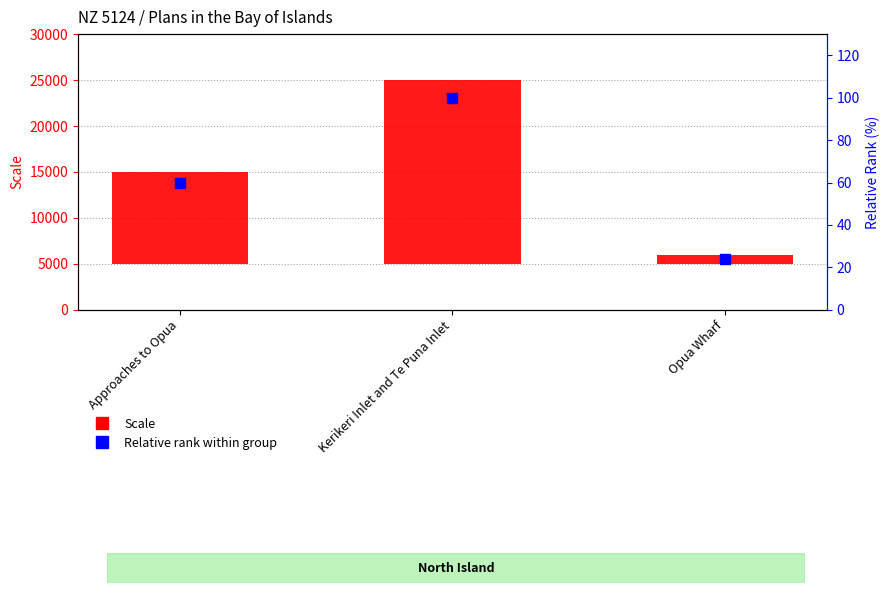

Which series reaches the minimum Y coordinate?

Relative rank within group